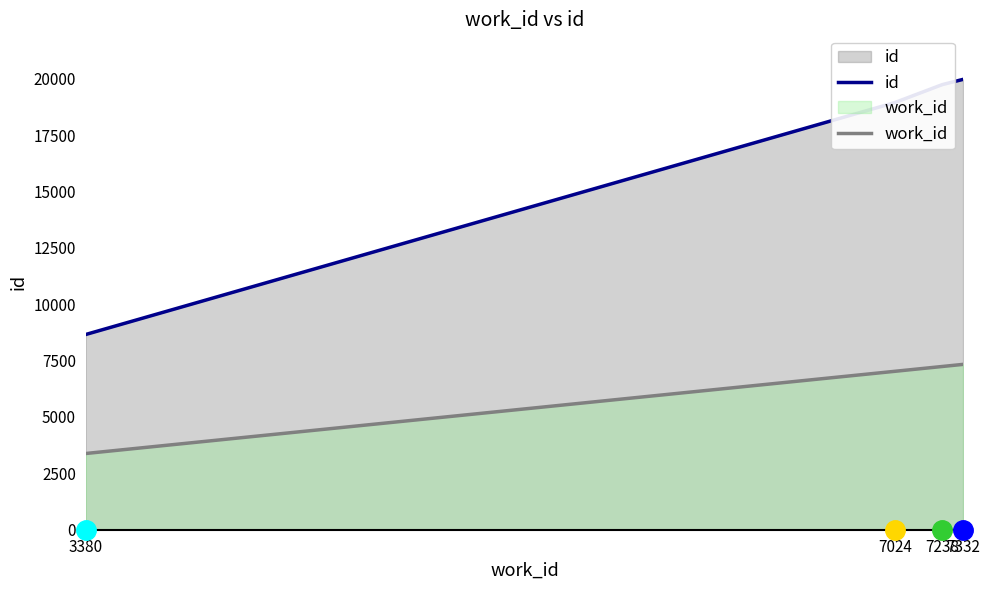

At which label is id closest to 14314?

7024